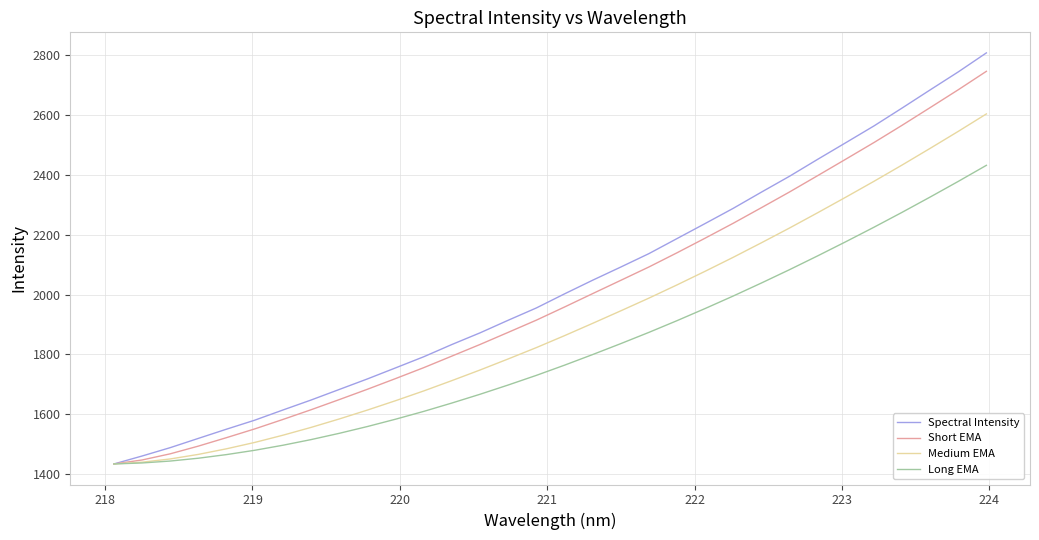

Which series has the widest spread of values?

Spectral Intensity